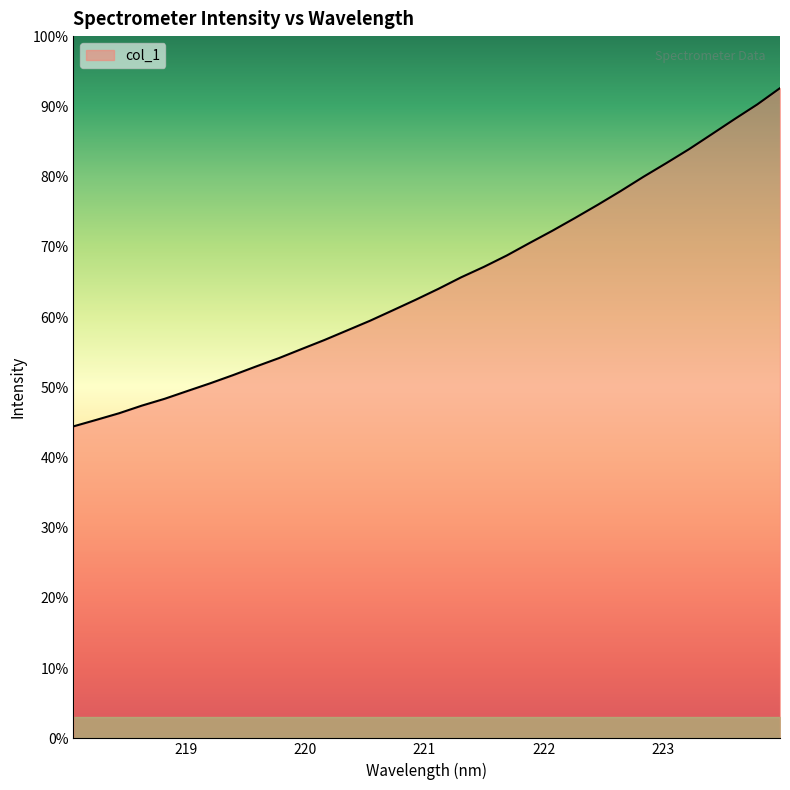

Does the chart display data point markers on the line(s)?

No